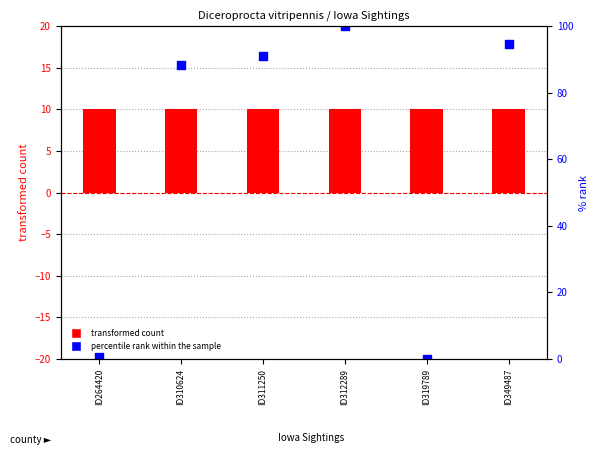

Is the value of percentile rank within the sample at ID264420 greater than the value of transformed count at ID319789?

No